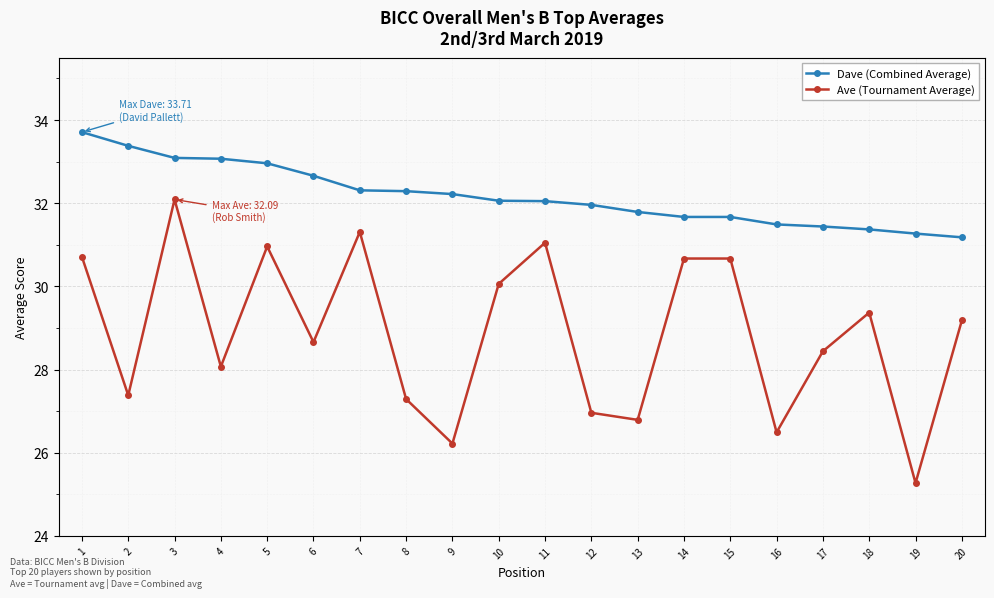

True or false: Ave (Tournament Average) has a value of 27.3 at 8.

True